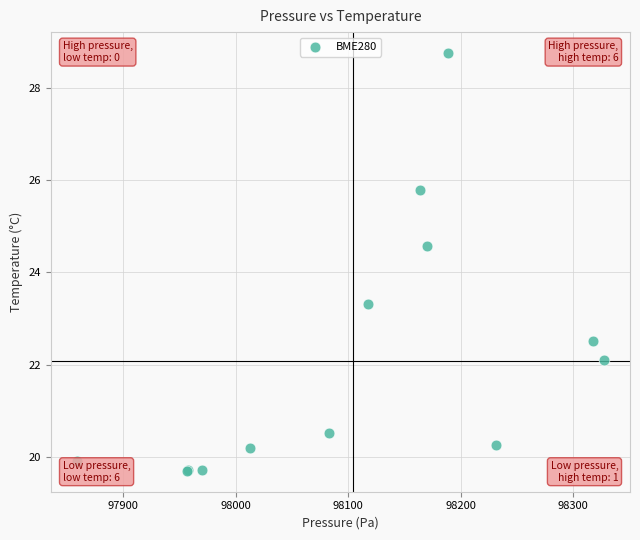

What Y value in the scatter plot is closest to 24?

24.6